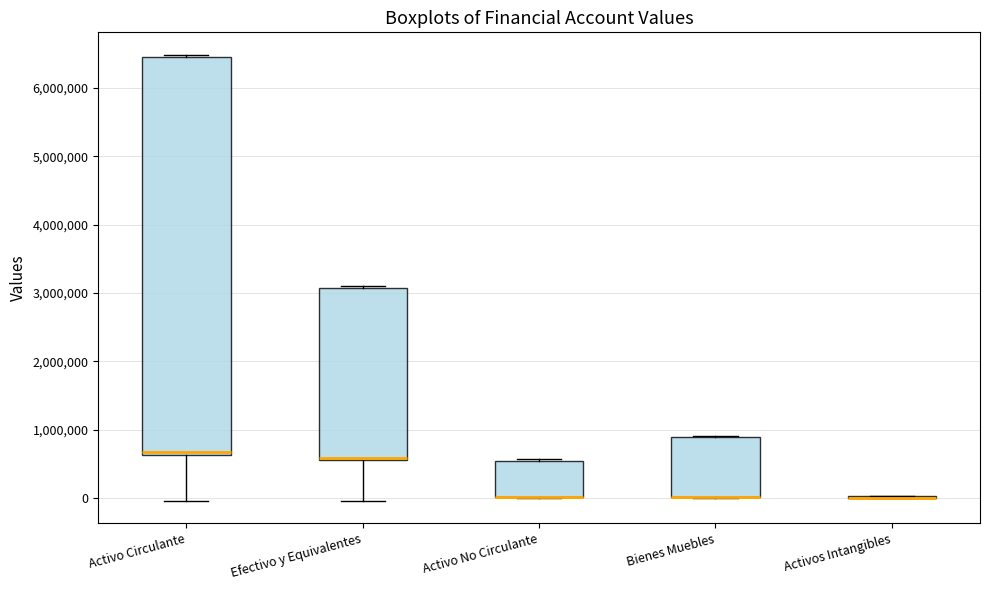

Reading left to right, read every box against the y-axis: the position of its median line, the range the box covers, and the ends of its whiskers. The values are not printed on the chart, so give them approximately, as read against the axis.

Activo Circulante: median 700000, box 600000 to 6500000, whiskers 0 to 6500000 (just above the box's upper edge)
Efectivo y Equivalentes: median 600000 (just above the box's lower edge), box 600000 to 3100000, whiskers 0 to 3100000 (just above the box's upper edge)
Activo No Circulante: median 0 (drawn on the box's lower edge), box 0 to 500000, whiskers 0 to 600000
Bienes Muebles: median 0 (drawn on the box's lower edge), box 0 to 900000, whiskers 0 to 900000
Activos Intangibles: box collapsed to a line at 0, whiskers 0 to 0